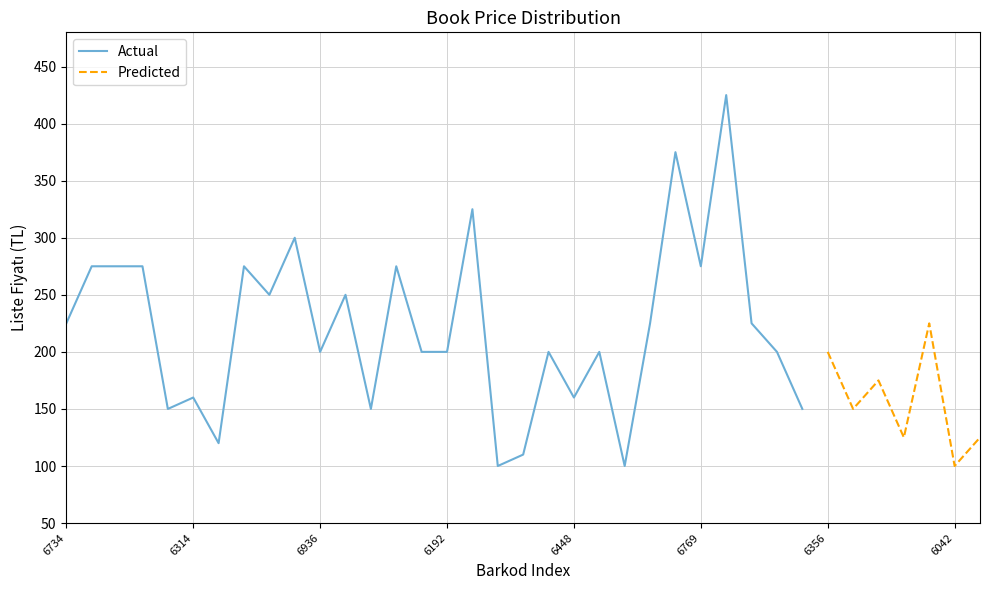

Rank the categories by value from lowest to highest.

9786258186222, 9786054896233, 9786054896042, 9786054896981, 9786258186369, 9786054896103, 9786054896066, 9786054896639, 9786258186161, 9786054896677, 9786054896097, 9786258186314, 9786054896448, 9786054896318, 9786054896936, 9786258186185, 9786258186192, 9786258186154, 9786054896172, 9786054896714, 9786054896356, 9786258186734, 9786054896646, 9786054896745, 9786054896073, 9786258186246, 9786258186208, 9786054896394, 9786054896400, 9786054896790, 9786258186338, 9786258186130, 9786054896769, 9786258186178, 9786258186215, 9786054896660, 9786054896813